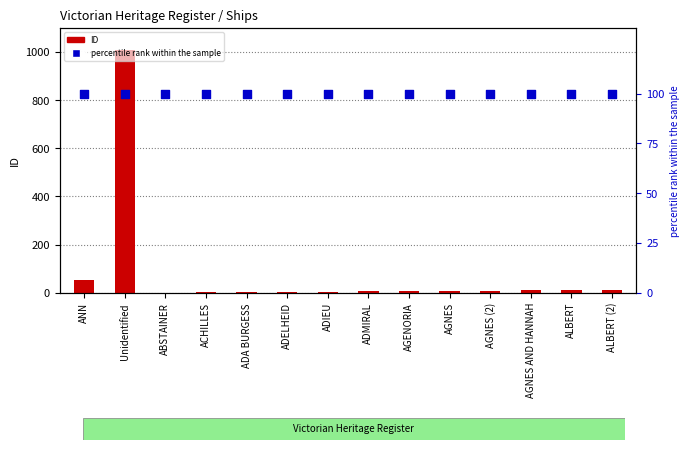

What is the total value across all series at AGNES AND HANNAH?

110